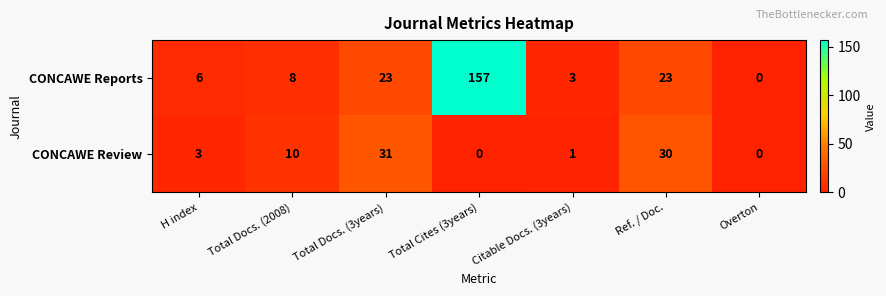

Rank the series at Total Docs. (2008) from highest to lowest value.

CONCAWE Review, CONCAWE Reports